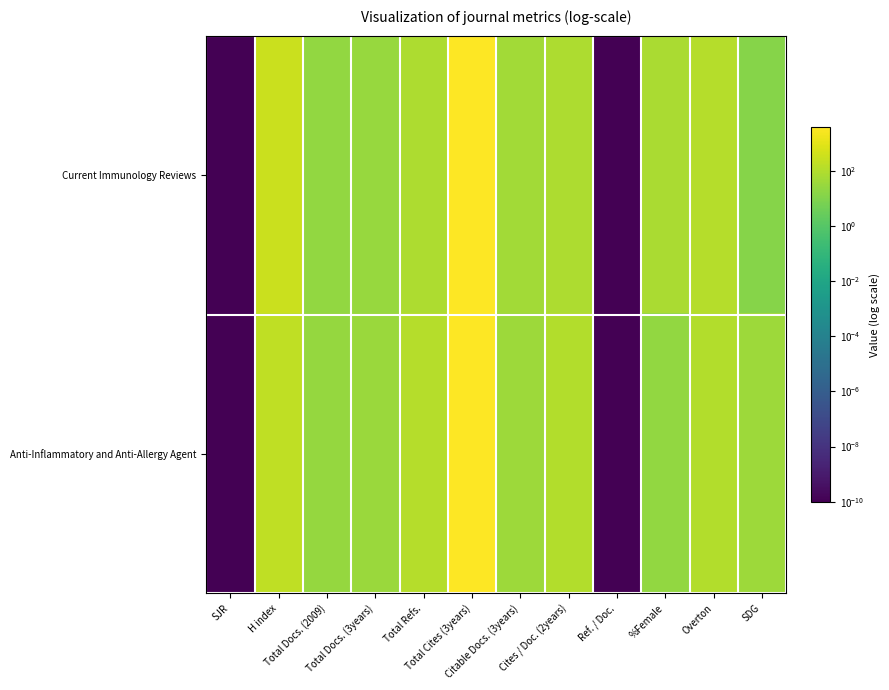

What is the total value across all series at Citable Docs. (3years)?

90.0